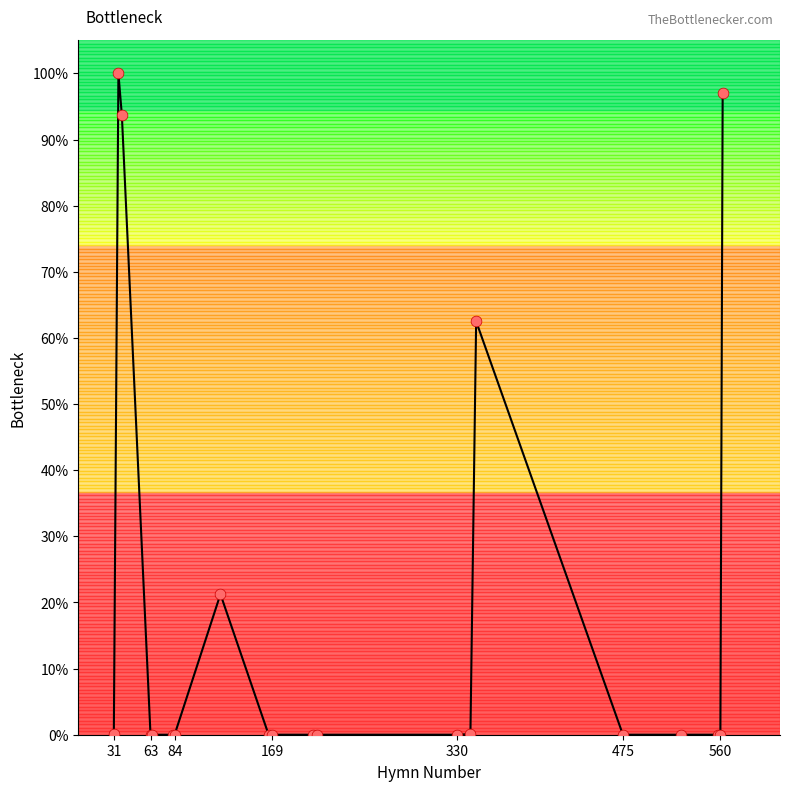

What is the maximum value shown in the chart?

100.0